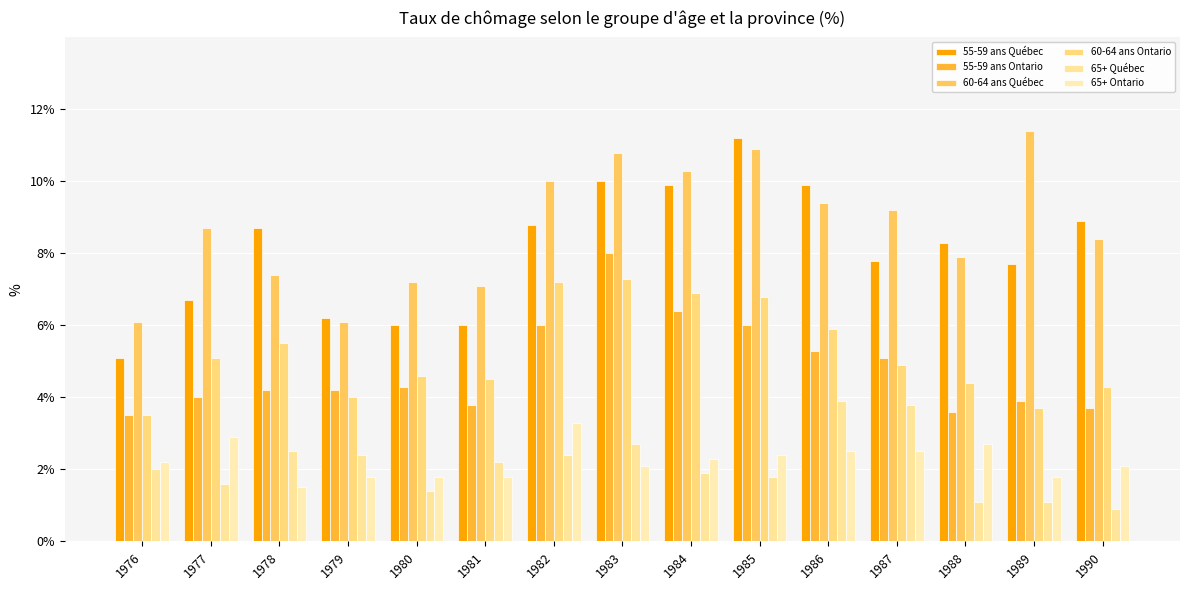

What is the value of the 60-64 ans Québec bar at the 14th from the left?

11.4